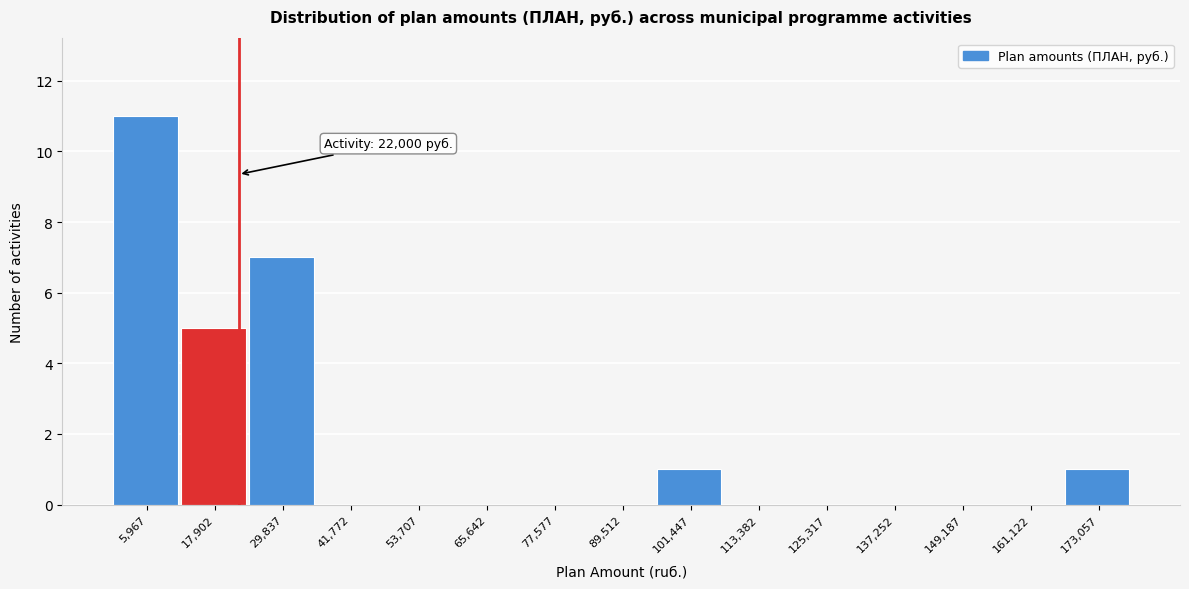

Over which range of the x-axis is the bar tallest?

0 to 12000